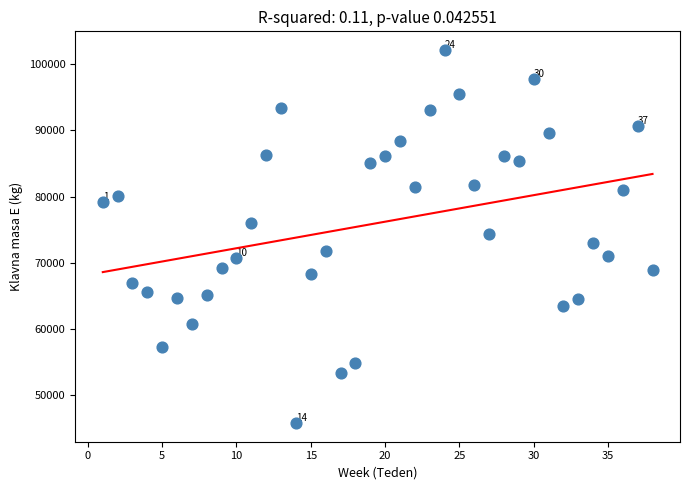

What is the range of Y values (max minus min)?

56358